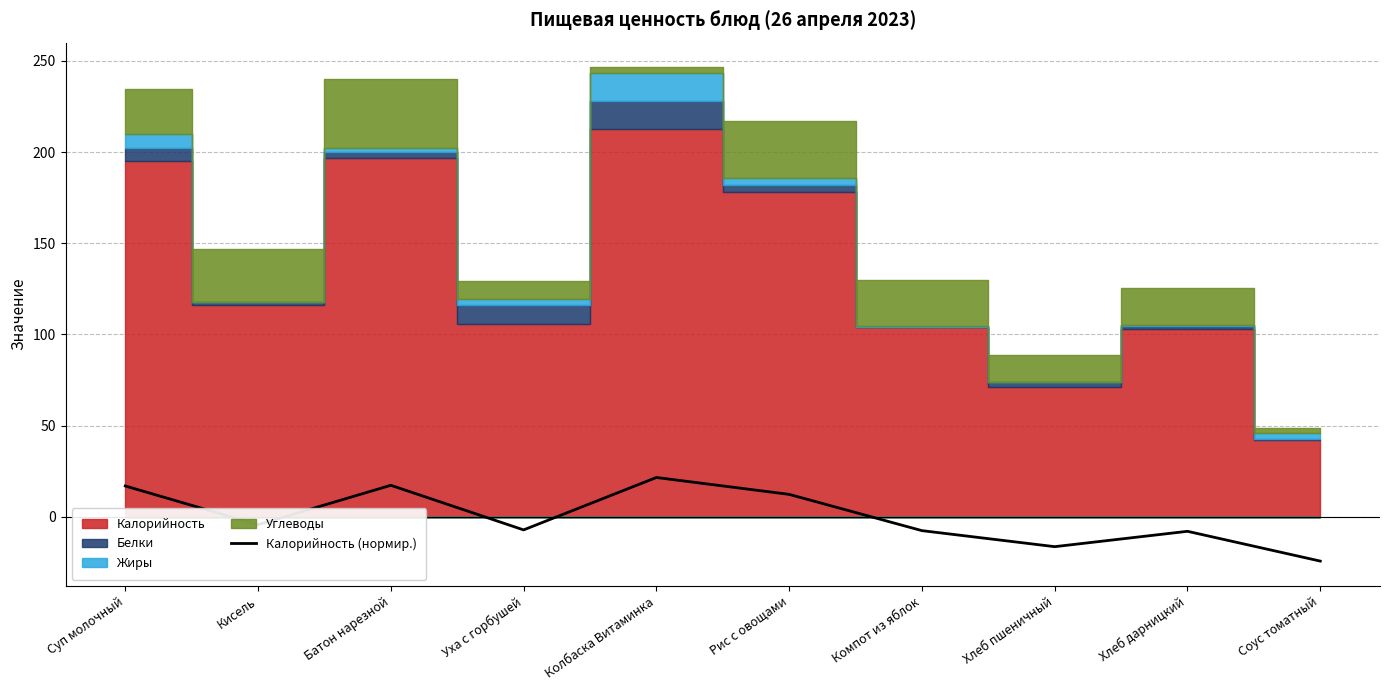

How many data points does each series have?

10